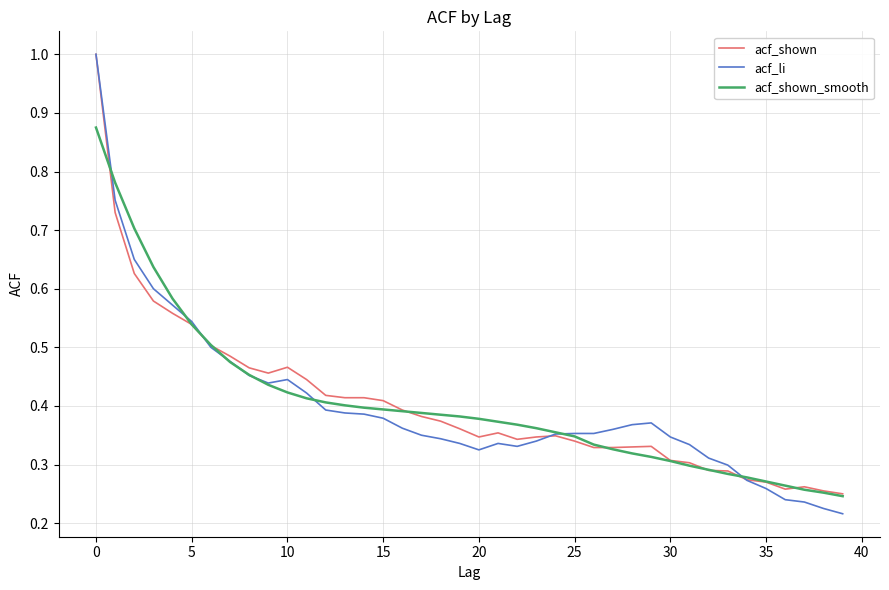

Which series has the widest spread of values?

acf_li